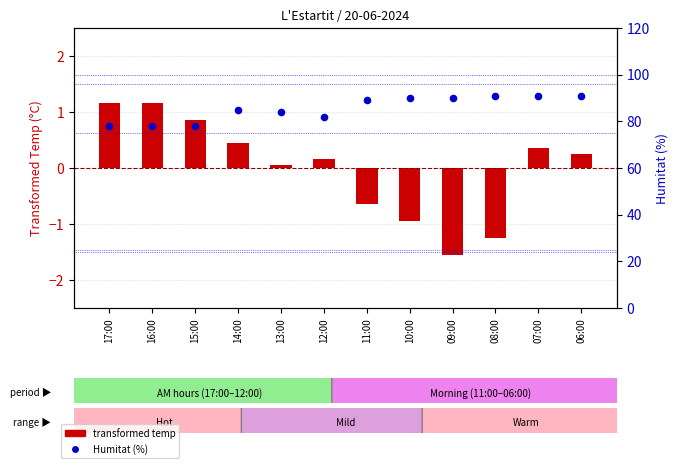

At which category is the sum across all series the highest?

07:00